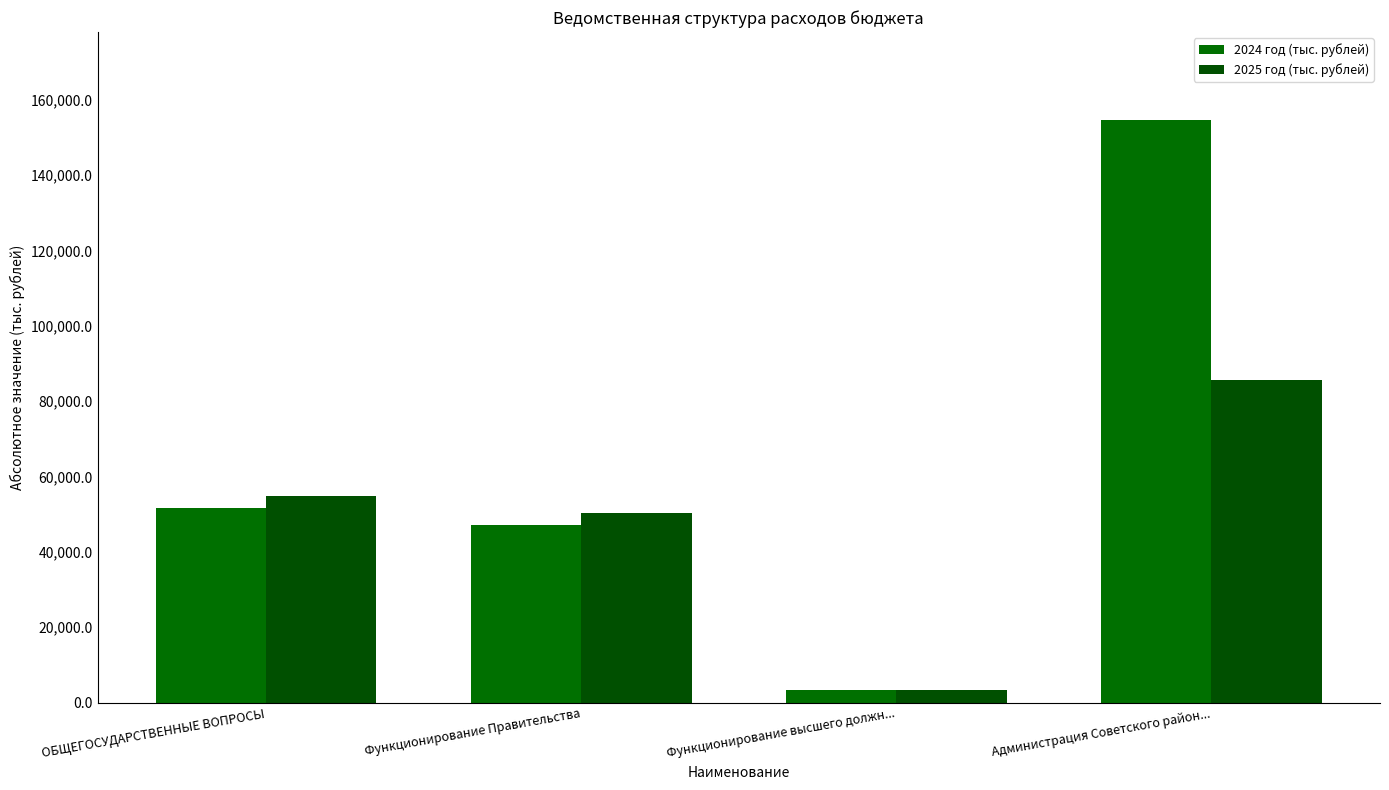

The value of 2025 год (тыс. рублей) at Функционирование Правительства is 11794.5. True or false?

False